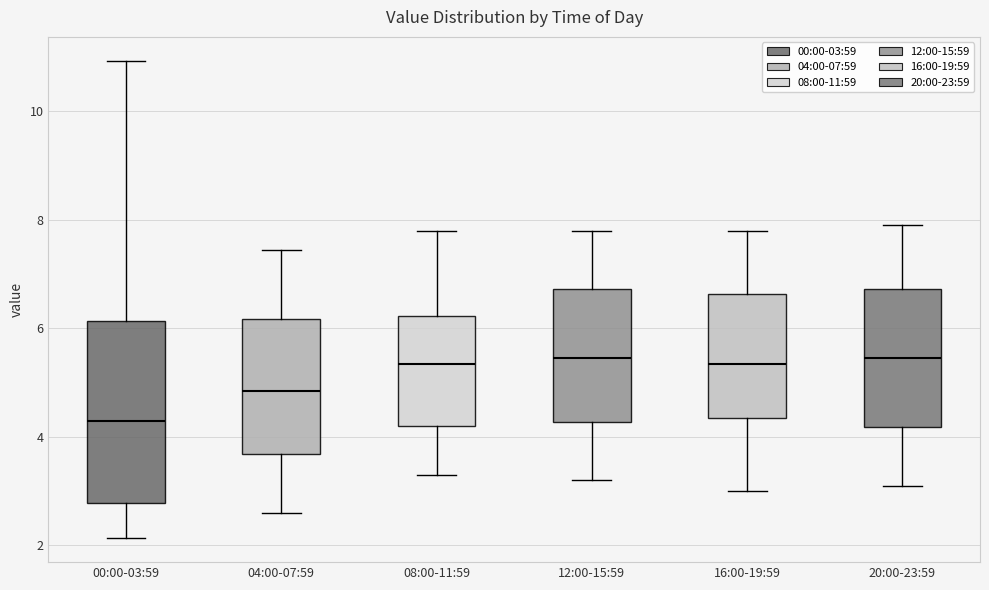

Which box's median line is the lowest?

00:00-03:59